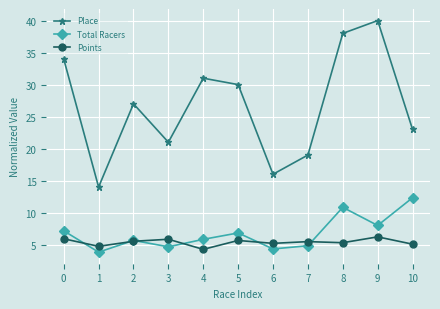

What are all the series names shown in the legend?

Place, Total Racers, Points